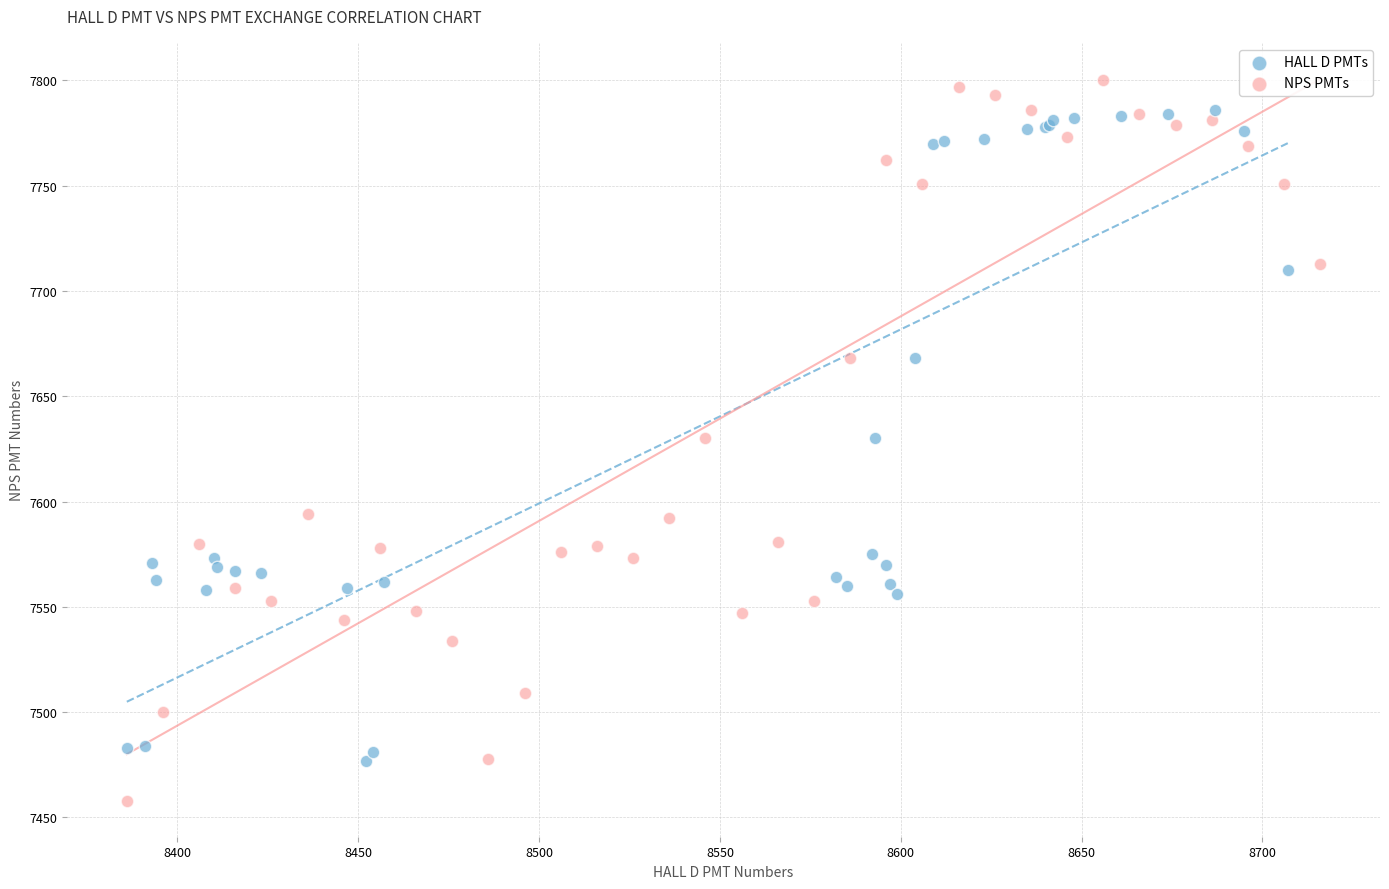

Which series reaches the maximum Y coordinate?

NPS PMTs